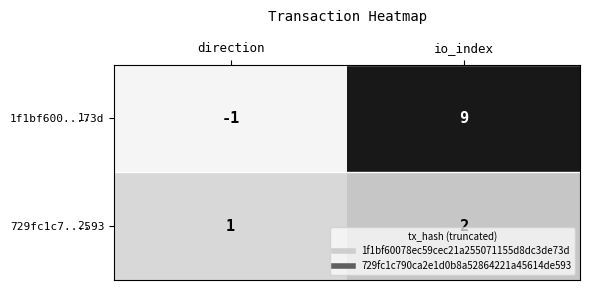

Reading right to left, extract all data points from this chart.

1f1bf600...73d: io_index=9	direction=-1
729fc1c7...593: io_index=2	direction=1